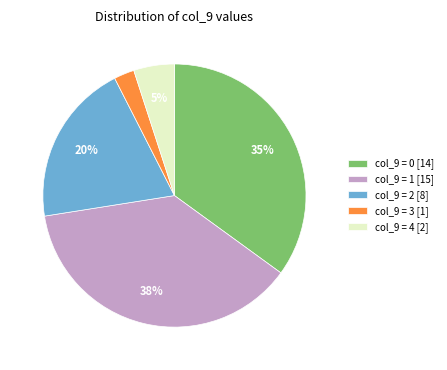

True or false: col_9 = 3 [1] accounts for 8% of the total.

False